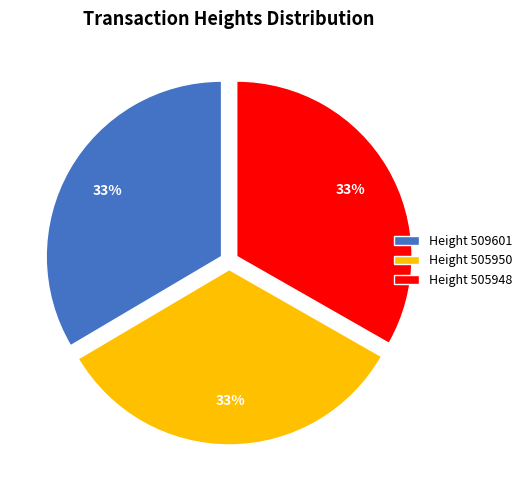

What percentage is the Height 505950 slice, to the nearest percent?

33%